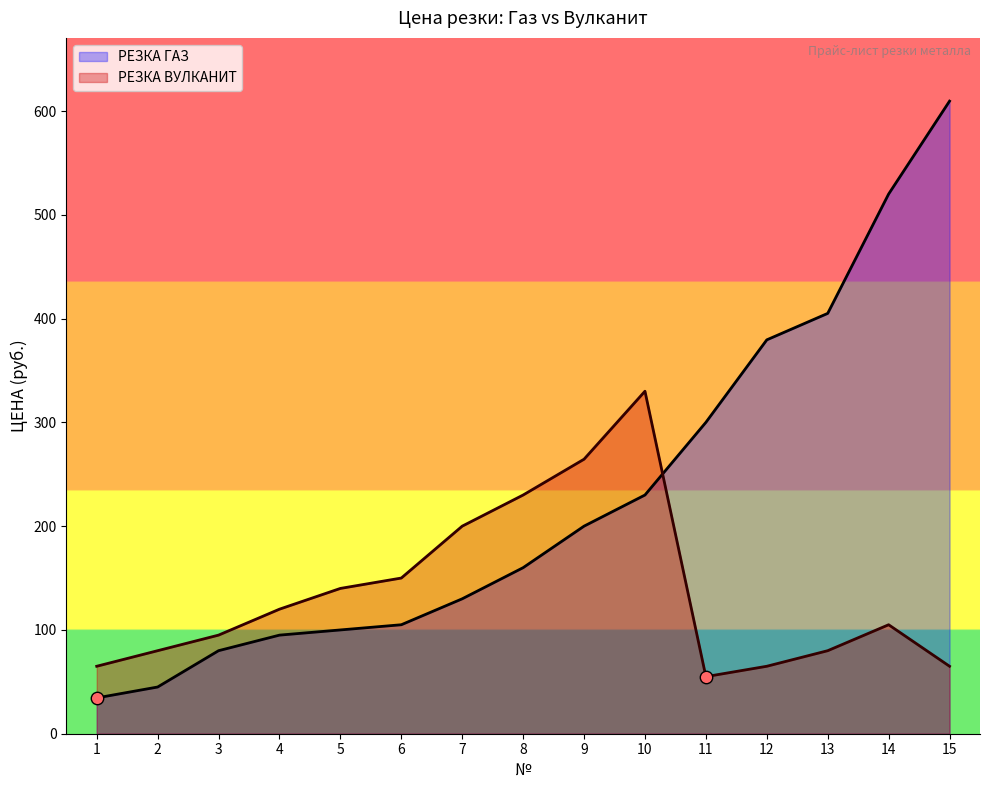

What is the total value across all series at 15?

674.5